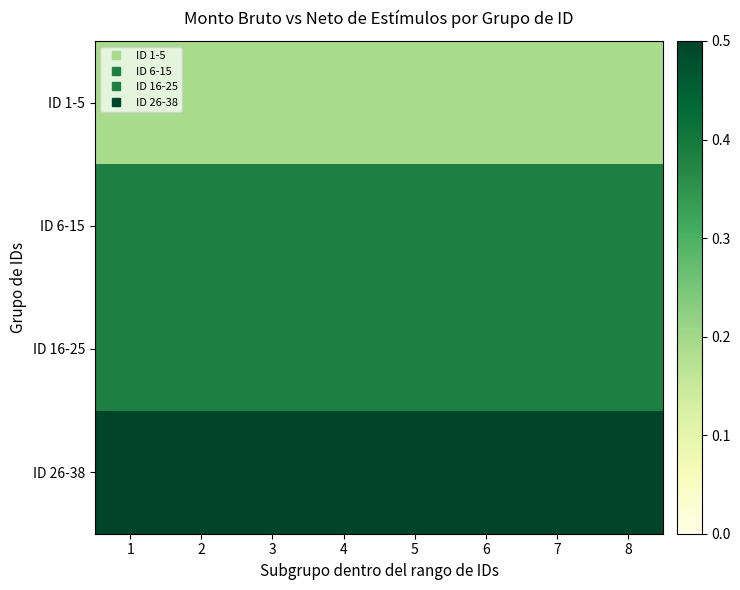

What is the total value across all series at 8?

1.5